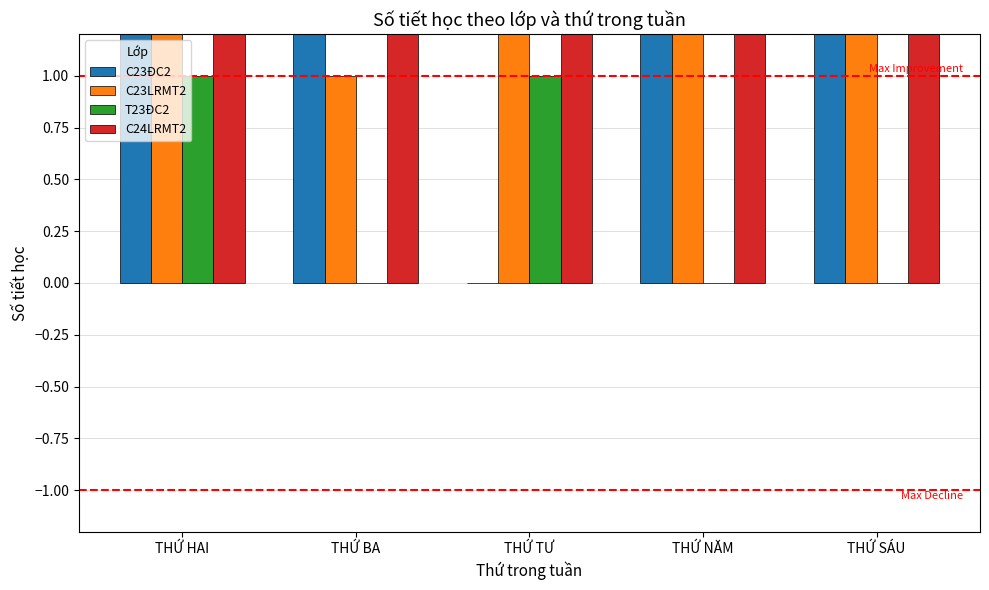

What is the label of the 4th bar from the right?

THỨ BA